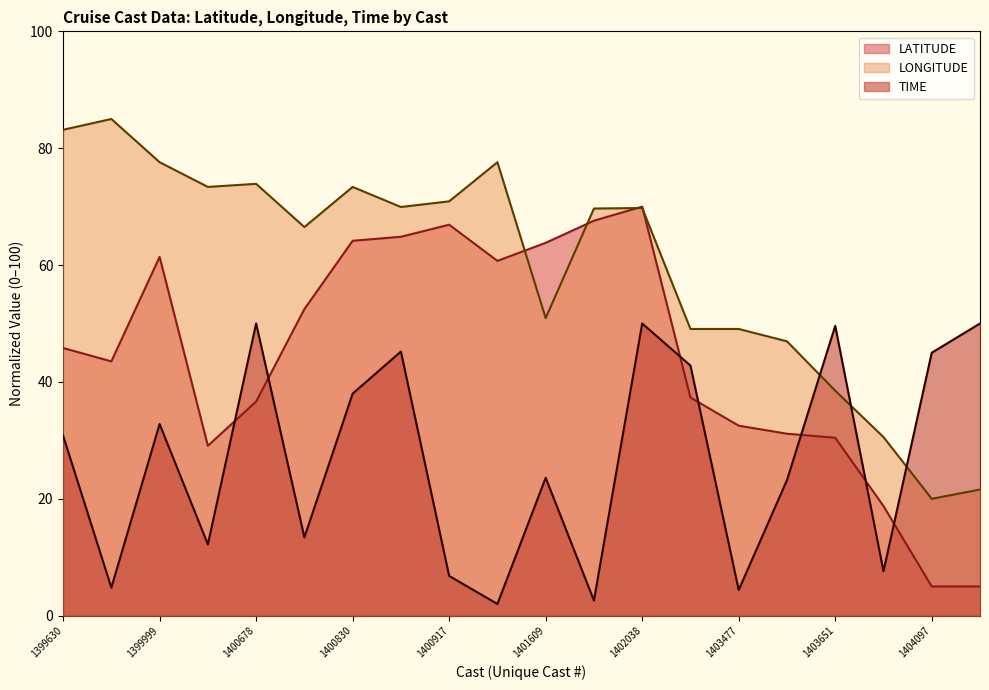

What is the sum of the LONGITUDE values at 1403651 and 1399630?

121.6